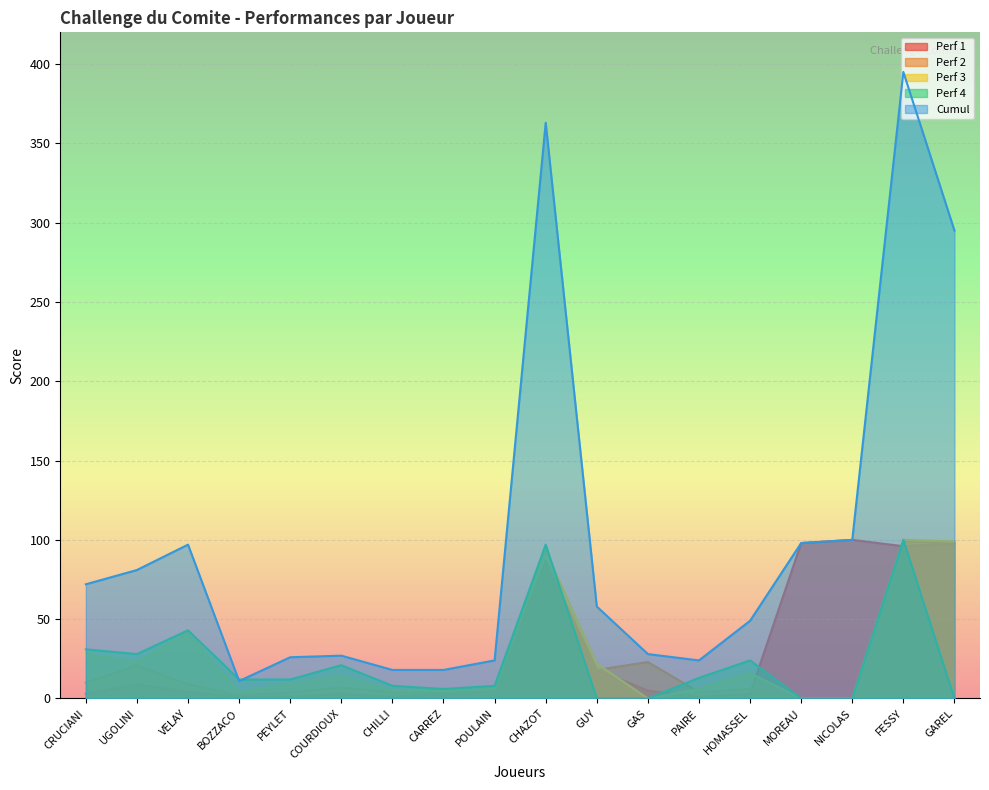

What is the difference between the maximum and minimum values in the Cumul series?

384